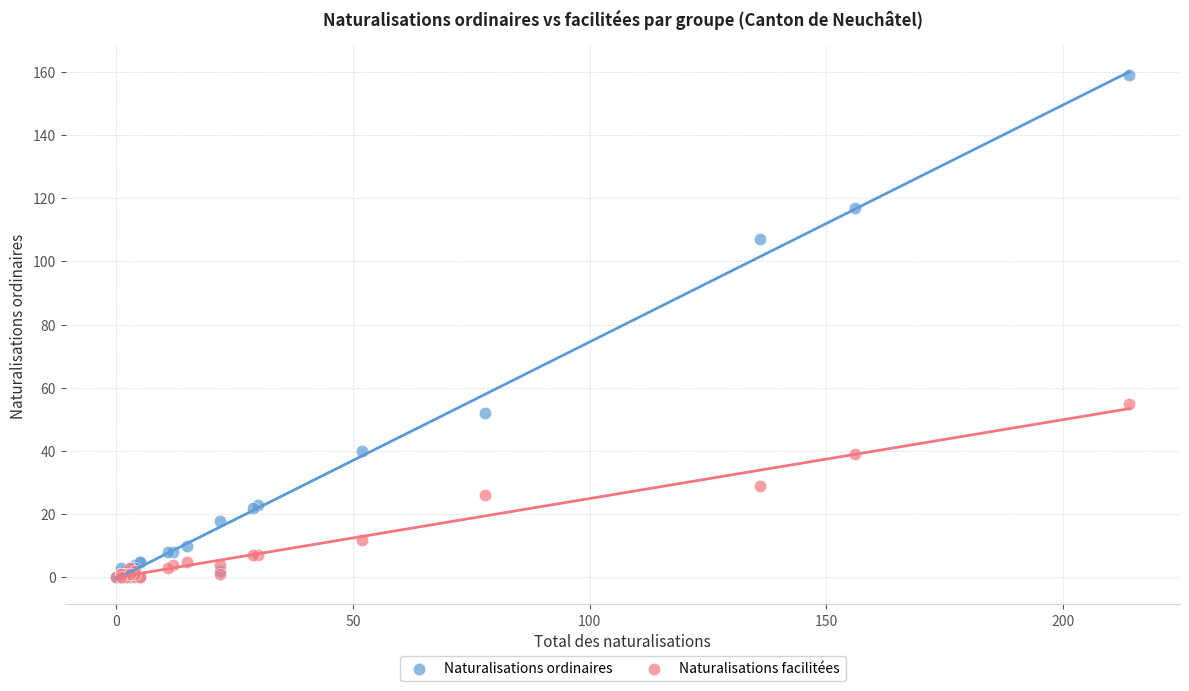

Across all series, what Y value is closest to 79?

55